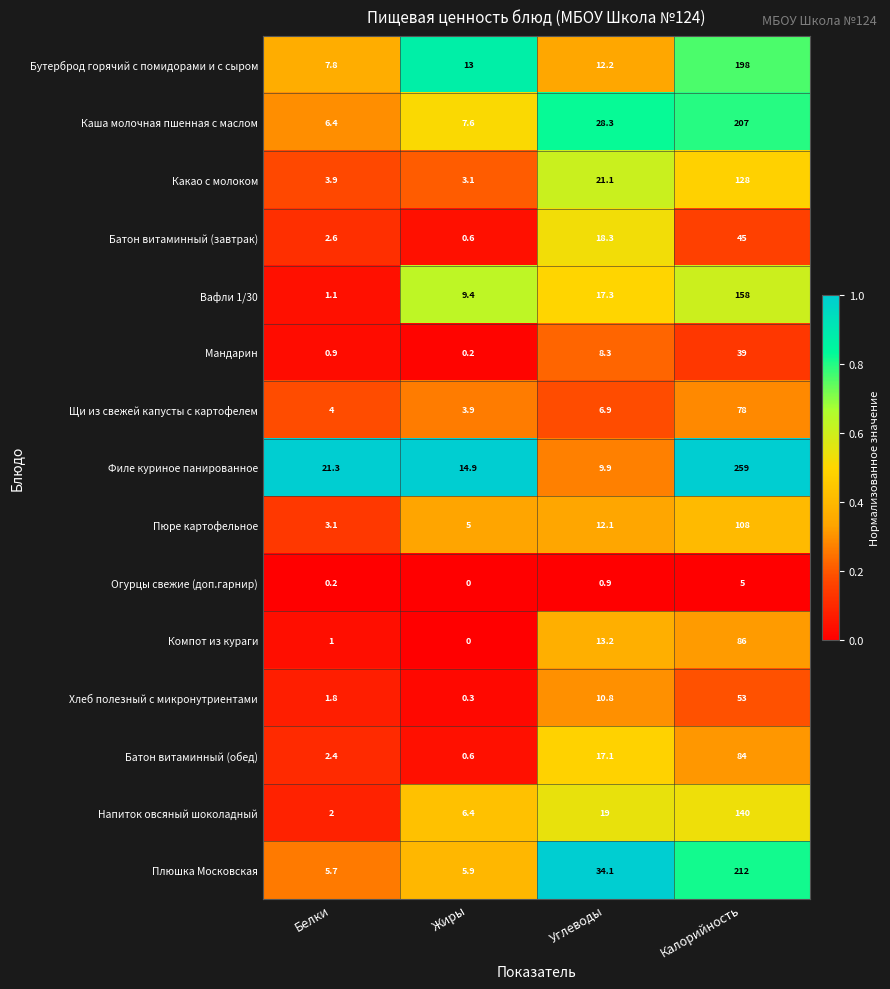

At which label is Напиток овсяный шоколадный closest to 71?

Углеводы